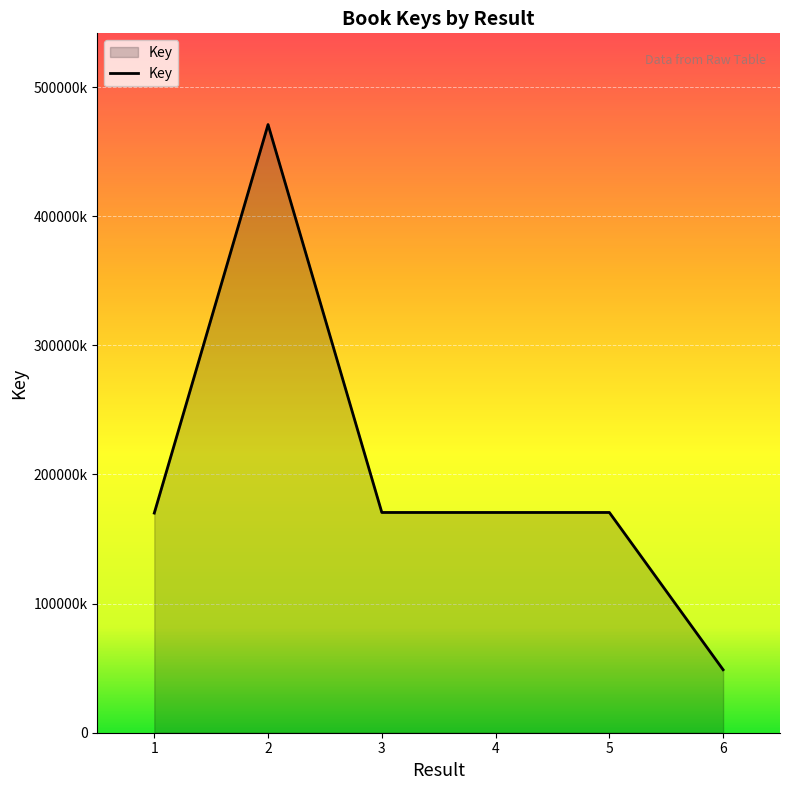

Between 3 and 5, which is larger?

3